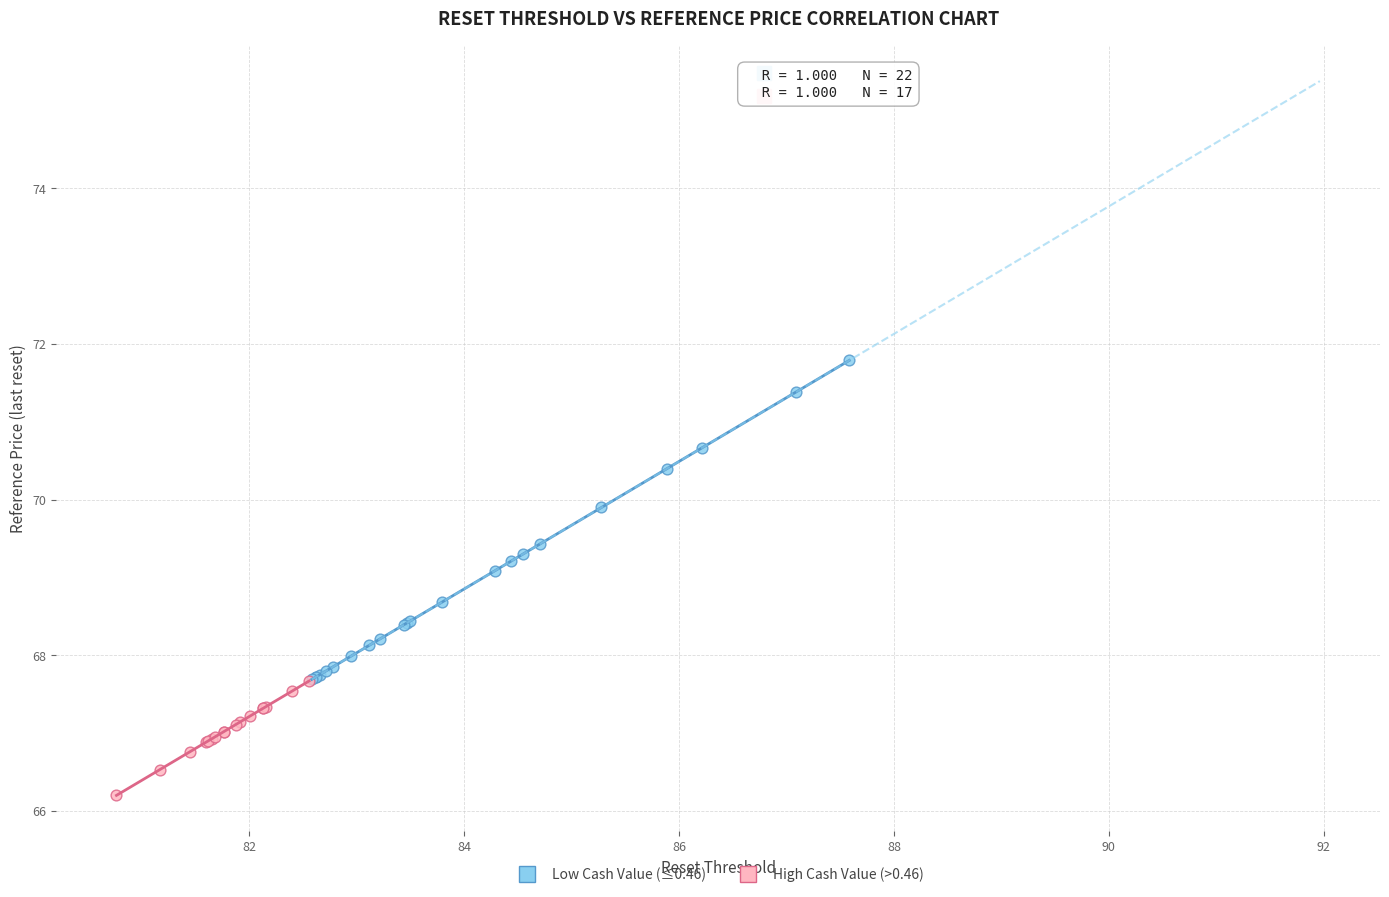

Which series has the widest spread of Y values?

Low Cash Value (≤0.46)